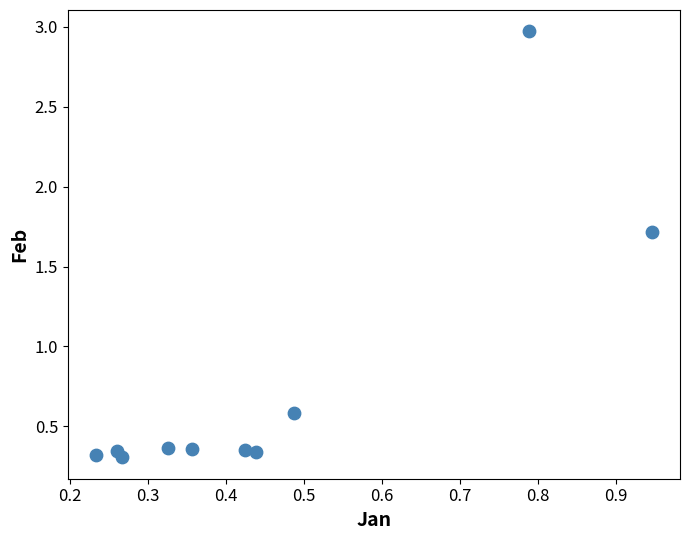

What is the range of X values (max minus min)?

0.7